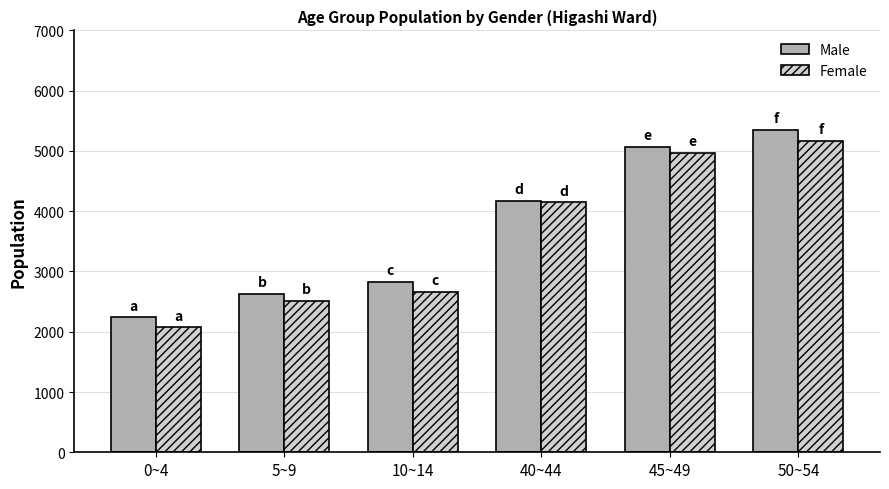

Reading left to right, extract all data points from this chart.

Male: 0~4=2237	5~9=2625	10~14=2823	40~44=4171	45~49=5073	50~54=5347
Female: 0~4=2071	5~9=2515	10~14=2662	40~44=4147	45~49=4967	50~54=5164